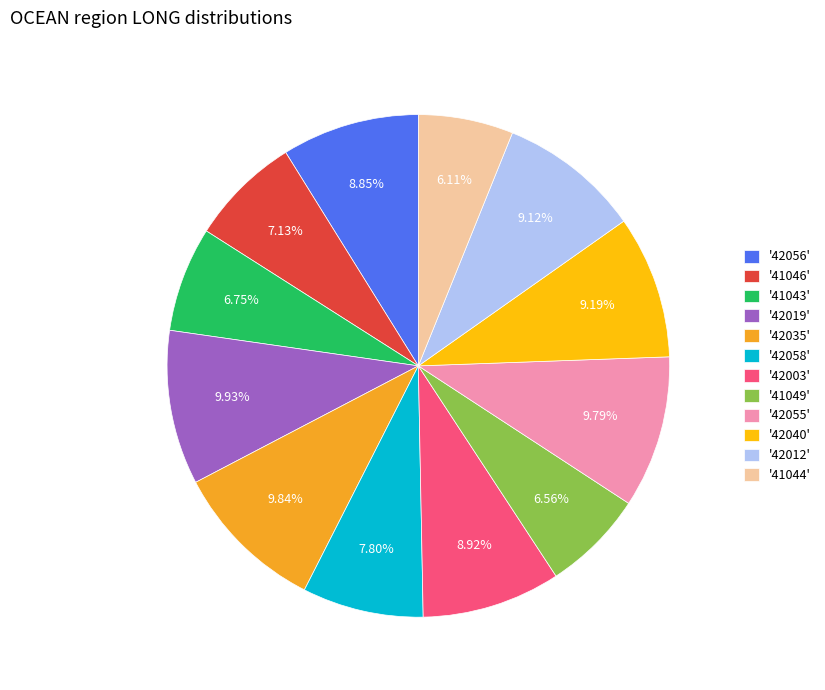

What is the ratio of the value at '42012' to the value at '42035'?

0.9